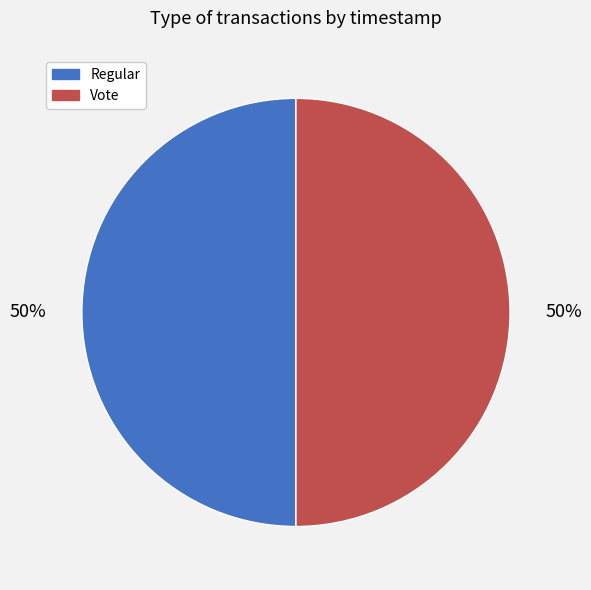

To the nearest percent, what is the average slice percentage?

50%